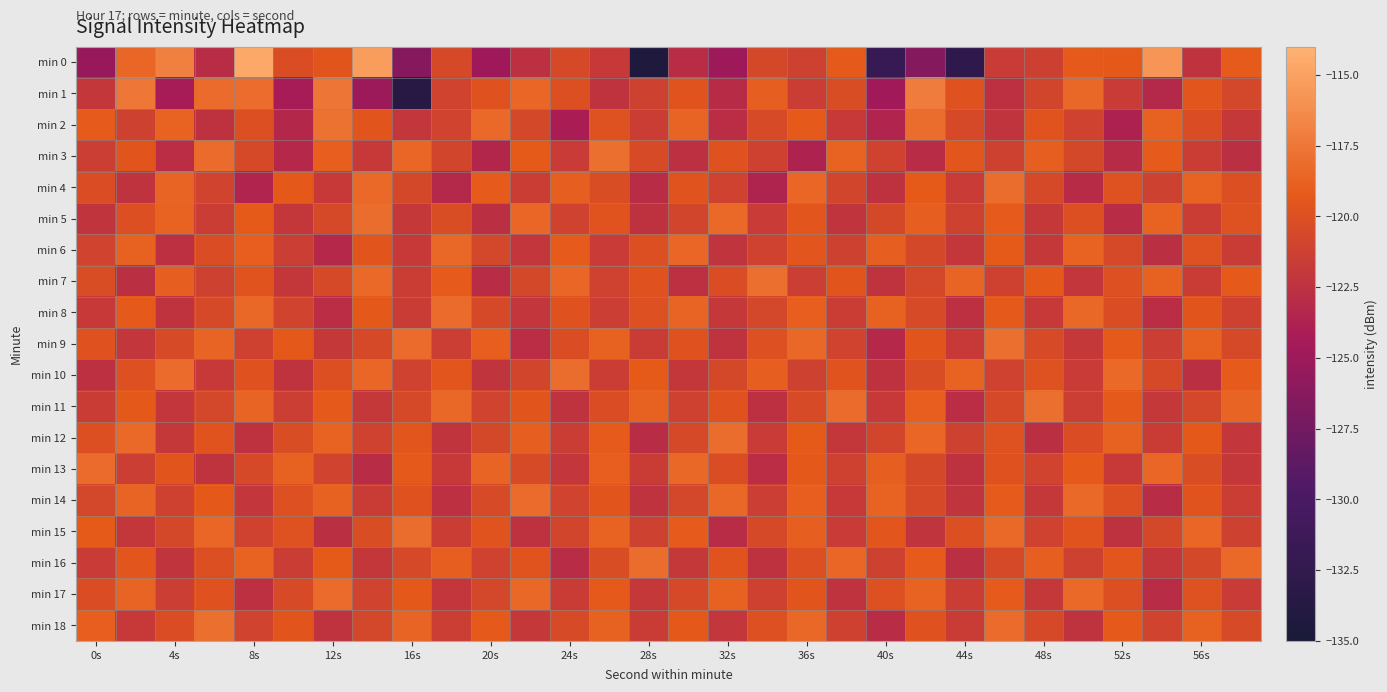

Which label corresponds to the largest value in the chart?

8s